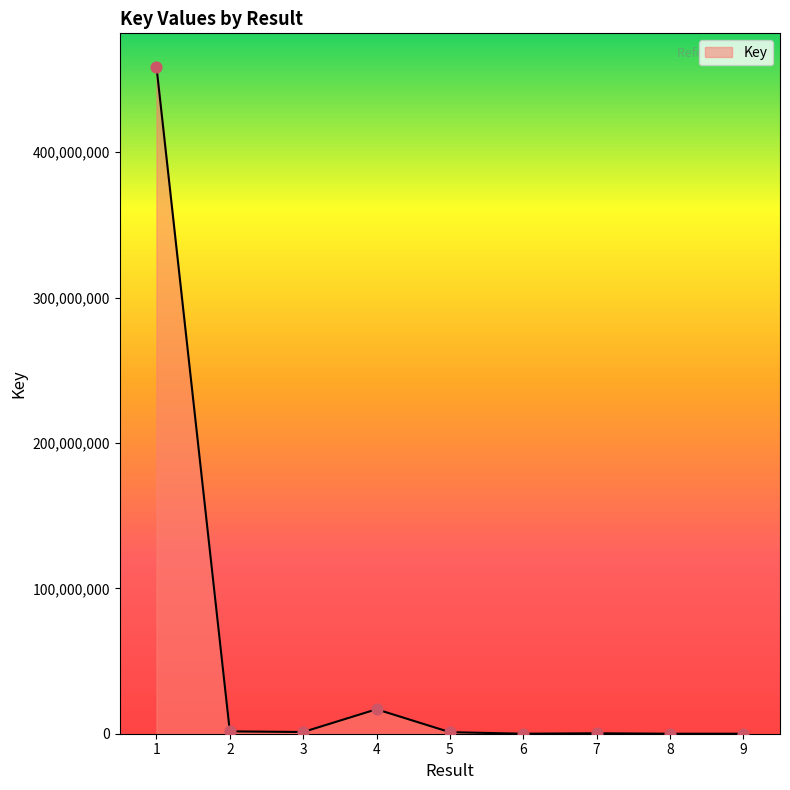

What is the change in value from 2 to 3?

-447104